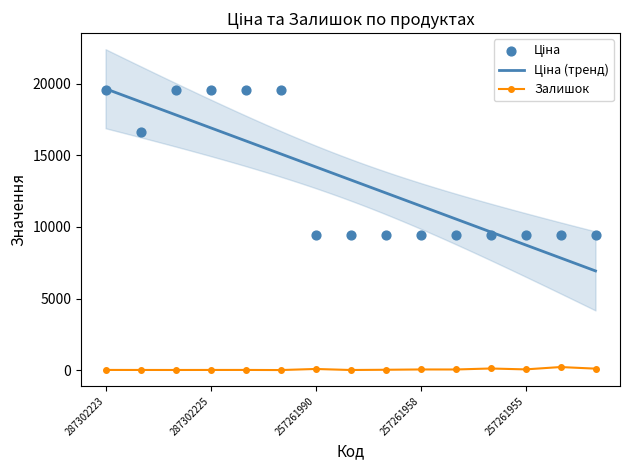

True or false: Залишок has more than 2 points higher than both neighbors.

True